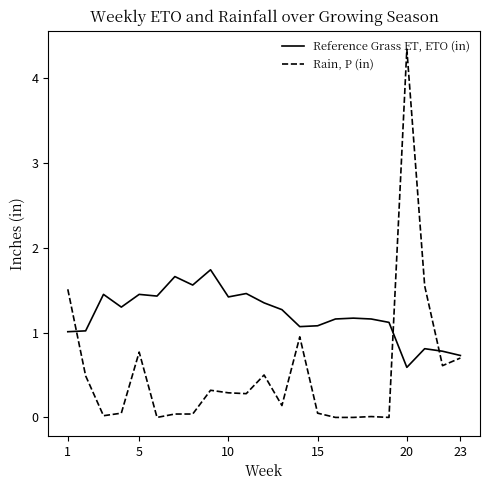

What are all the series names shown in the legend?

Reference Grass ET, ETO (in), Rain, P (in)